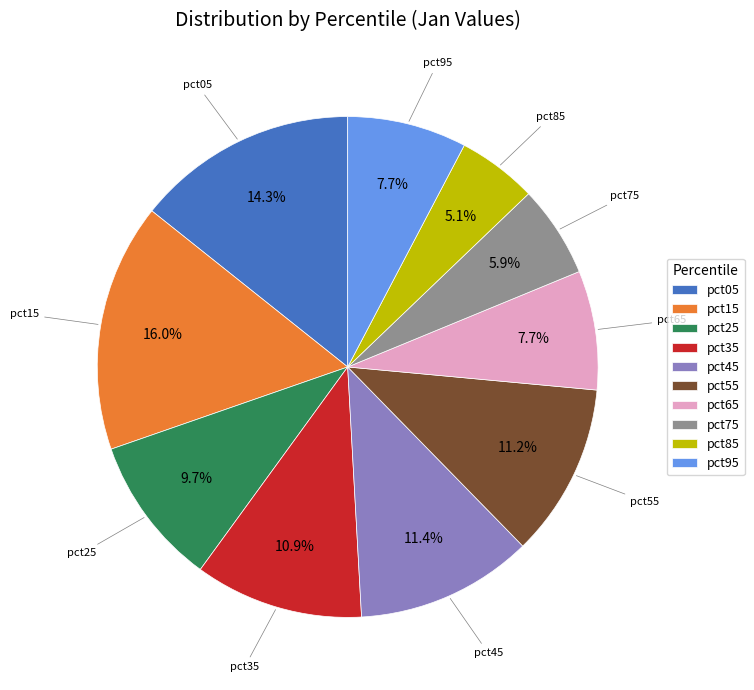

Does any single category account for the majority?

No